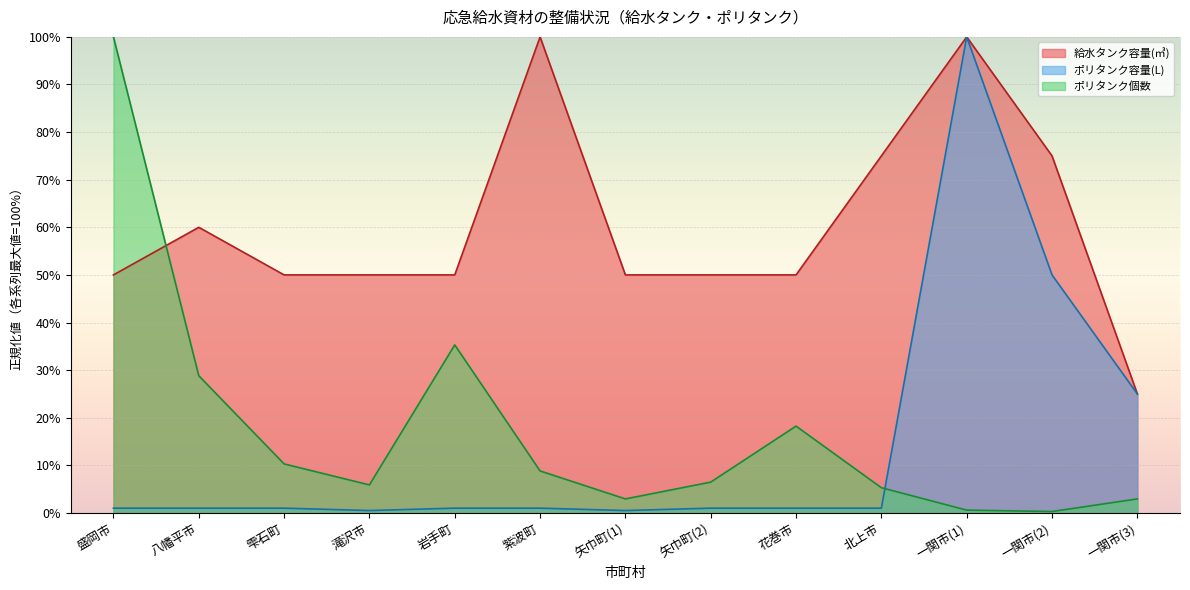

Reading right to left, list all the values displayed in this chart.

給水タンク容量(㎥): 一関市(3)=25.0	一関市(2)=75.0	一関市(1)=100.0	北上市=75.0	花巻市=50.0	矢巾町(2)=50.0	矢巾町(1)=50.0	紫波町=100.0	岩手町=50.0	滝沢市=50.0	雫石町=50.0	八幡平市=60.0	盛岡市=50.0
ポリタンク容量(L): 一関市(3)=25.0	一関市(2)=50.0	一関市(1)=100.0	北上市=1.0	花巻市=1.0	矢巾町(2)=1.0	矢巾町(1)=0.5	紫波町=1.0	岩手町=1.0	滝沢市=0.5	雫石町=1.0	八幡平市=1.0	盛岡市=1.0
ポリタンク個数: 一関市(3)=2.9	一関市(2)=0.3	一関市(1)=0.6	北上市=5.3	花巻市=18.2	矢巾町(2)=6.5	矢巾町(1)=2.9	紫波町=8.8	岩手町=35.3	滝沢市=5.9	雫石町=10.3	八幡平市=28.8	盛岡市=100.0